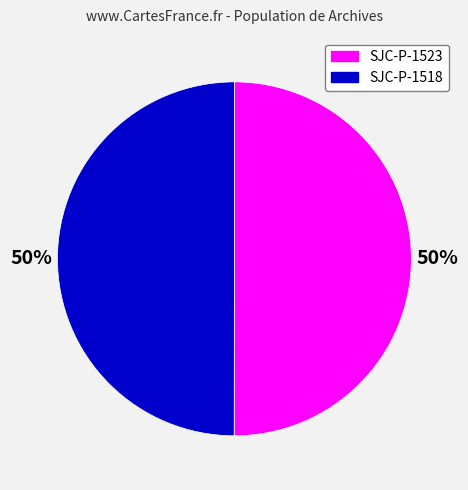

To the nearest percent, what is the combined percentage of SJC-P-1523 and SJC-P-1518?

100%